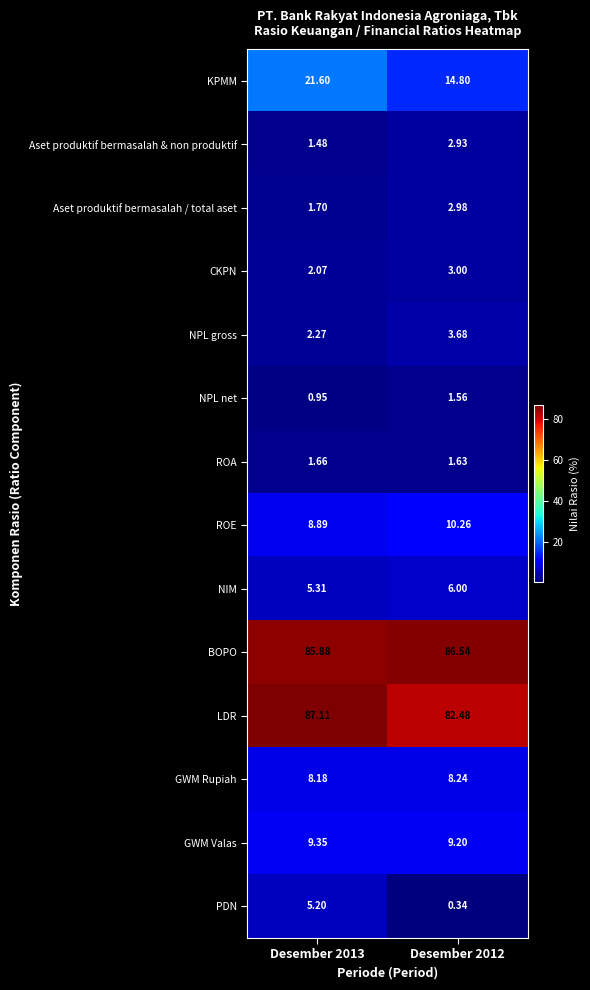

At which category is the sum across all series the highest?

Desember 2013